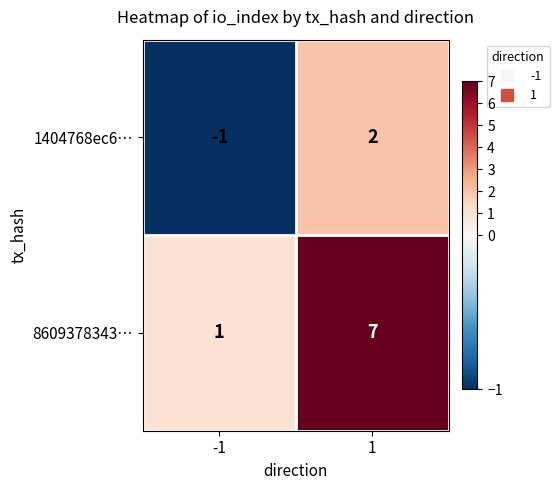

Rank the series by their average value, from lowest to highest.

1404768ec6…, 8609378343…